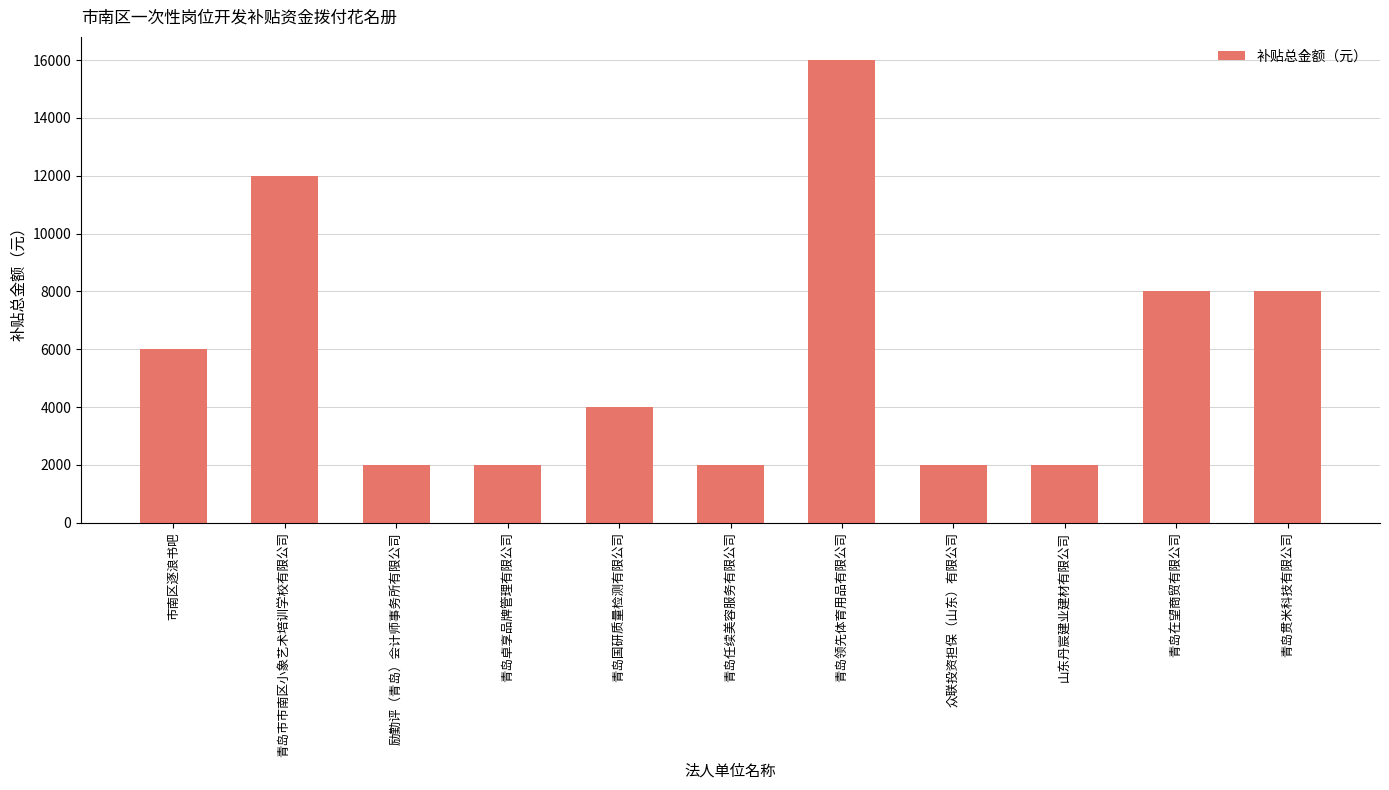

At which category does the chart reach its peak across all series?

青岛领先体育用品有限公司